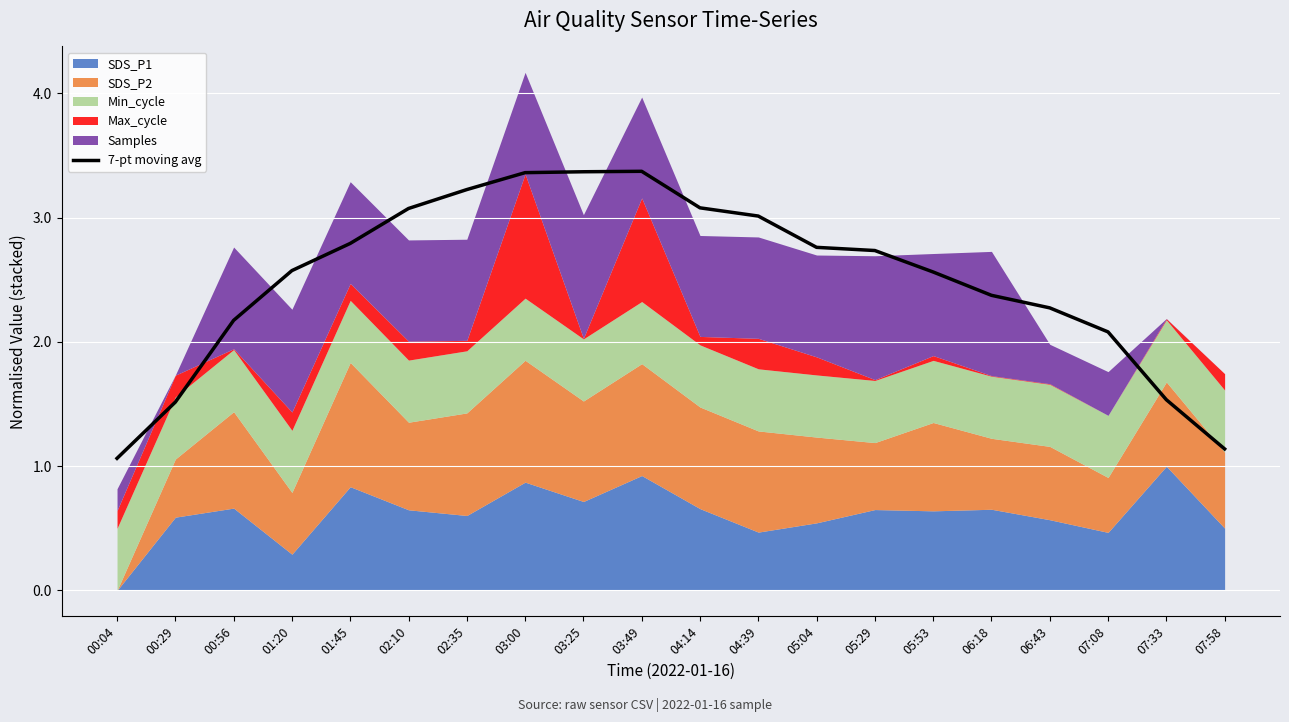

What is the label of the 14th point from the left?

05:29